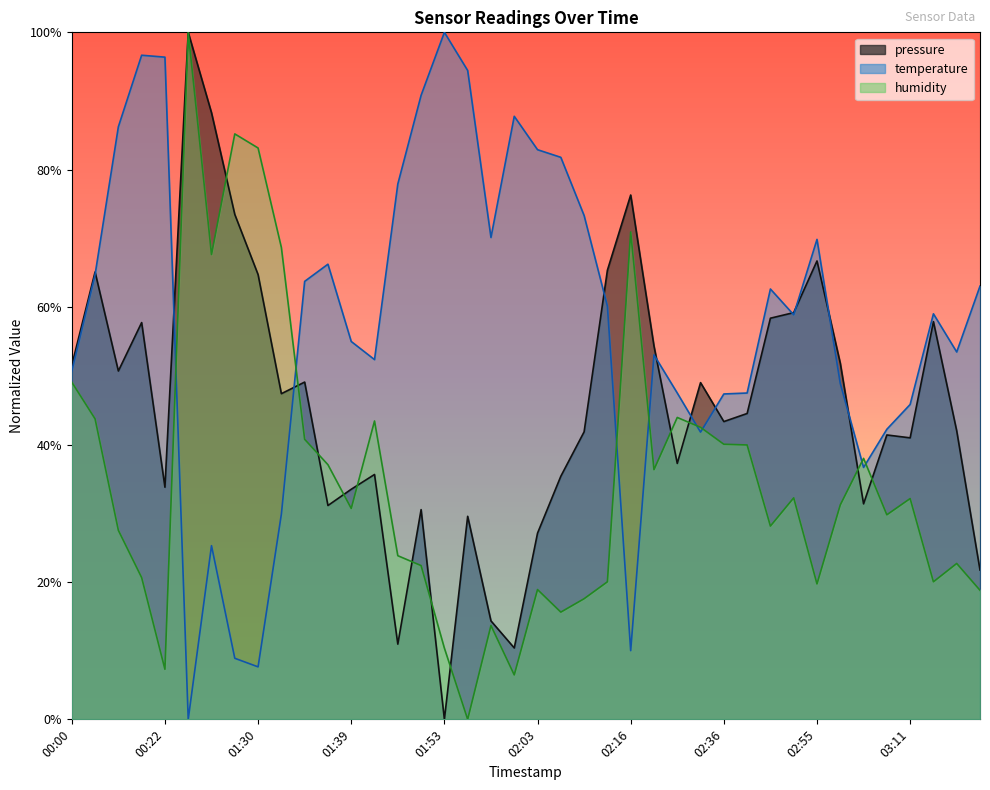

Rank the series by their average value, from lowest to highest.

humidity, pressure, temperature